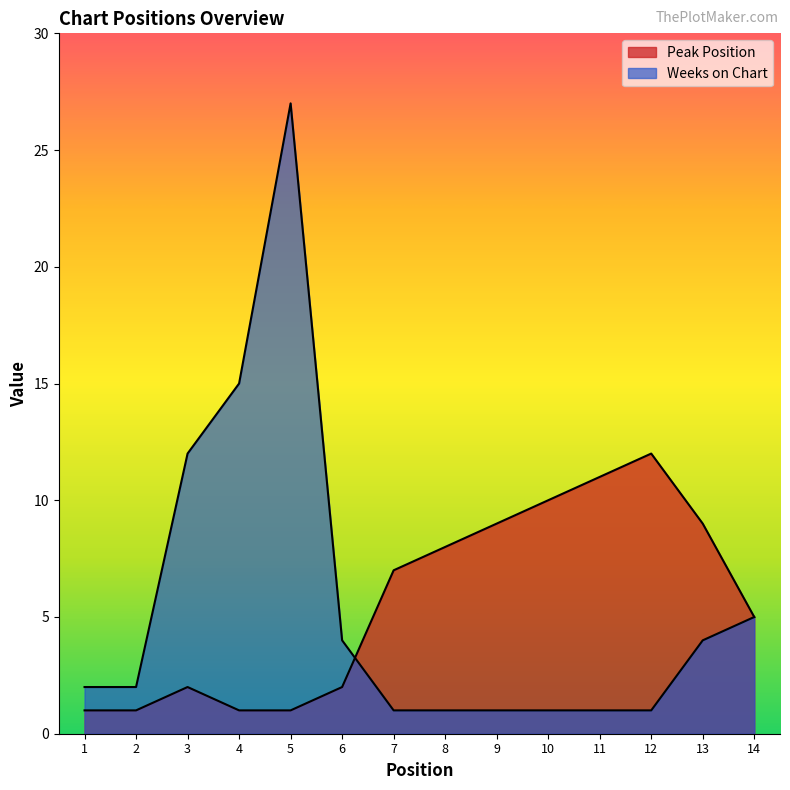

Where is the first local maximum for Weeks on Chart?

5